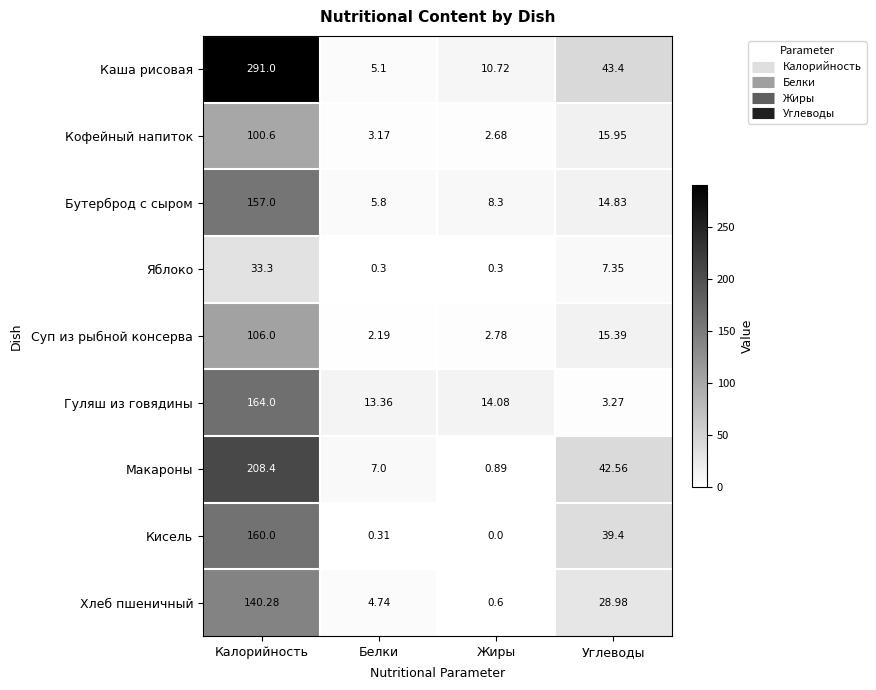

Rank the categories by Суп из рыбной консерва value from highest to lowest.

Калорийность, Углеводы, Жиры, Белки